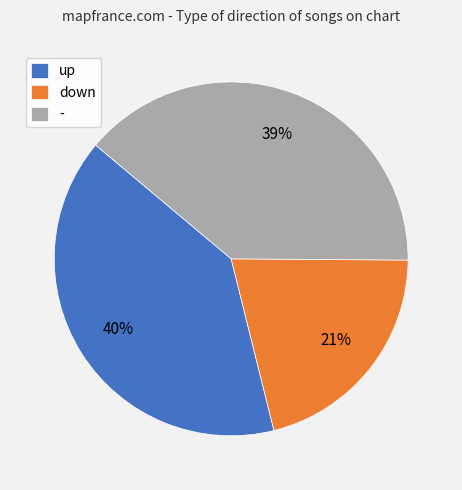

How many segments does this pie chart have?

3